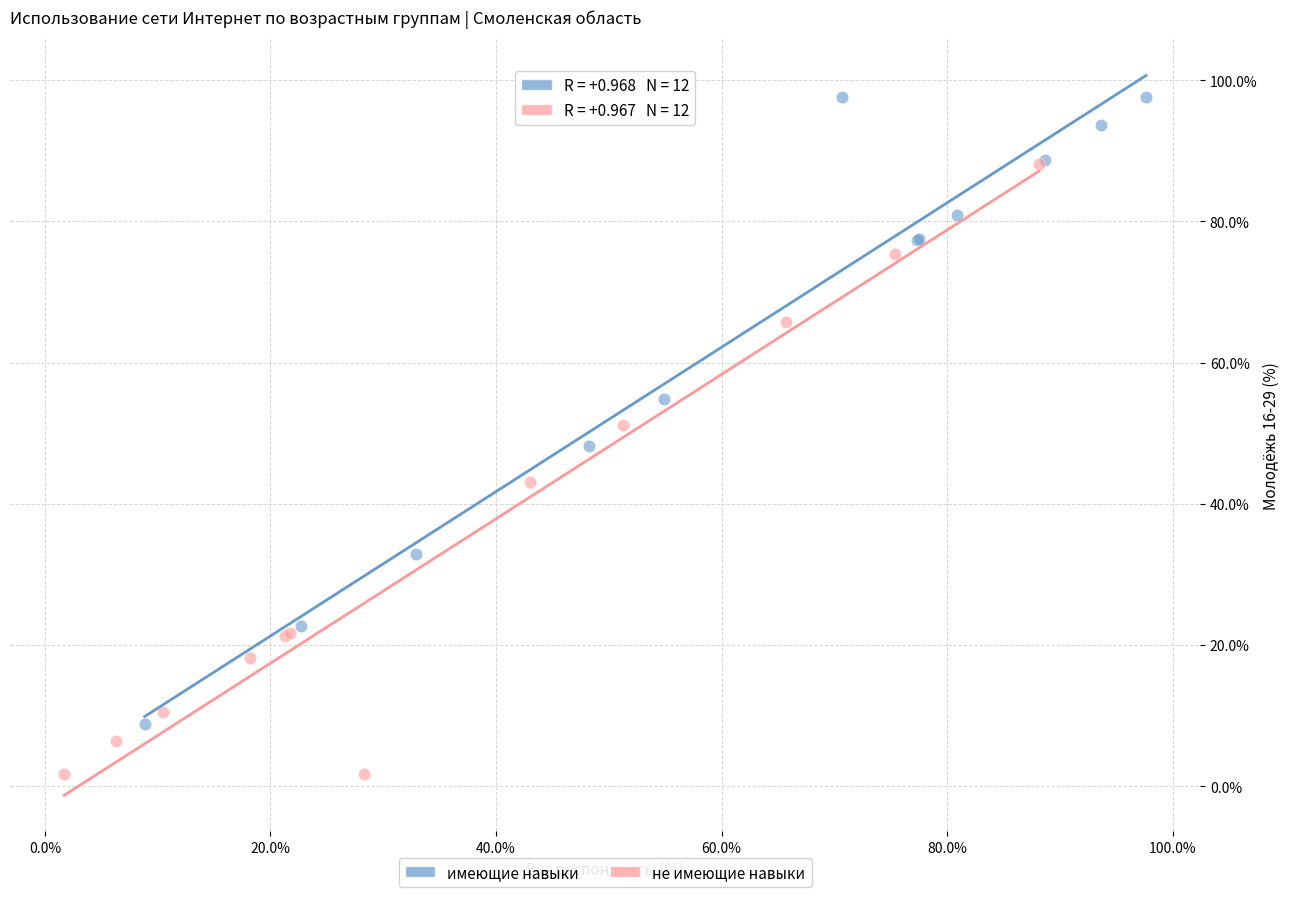

Which series has the largest Y range (max minus min)?

имеющие навыки